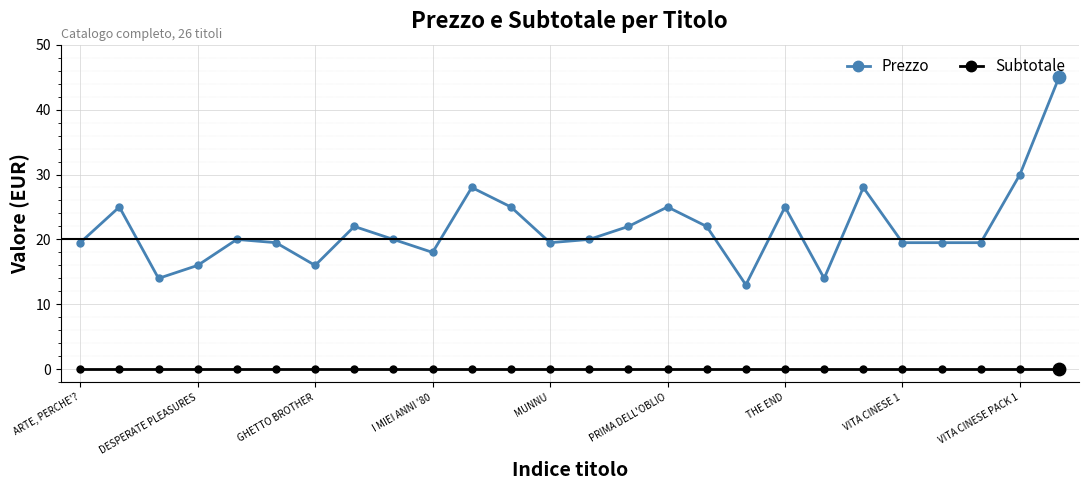

Which series has the largest range (max minus min)?

Prezzo